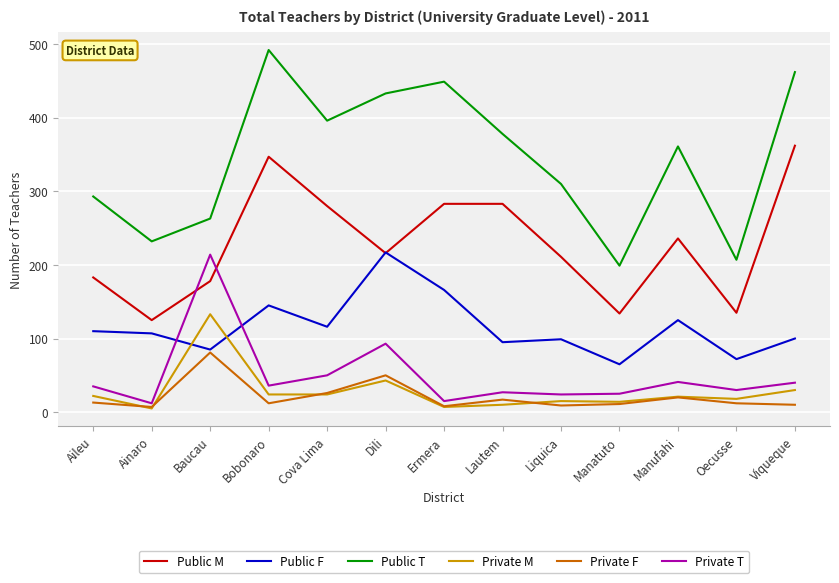

True or false: Public M and Private M cross at least once.

False